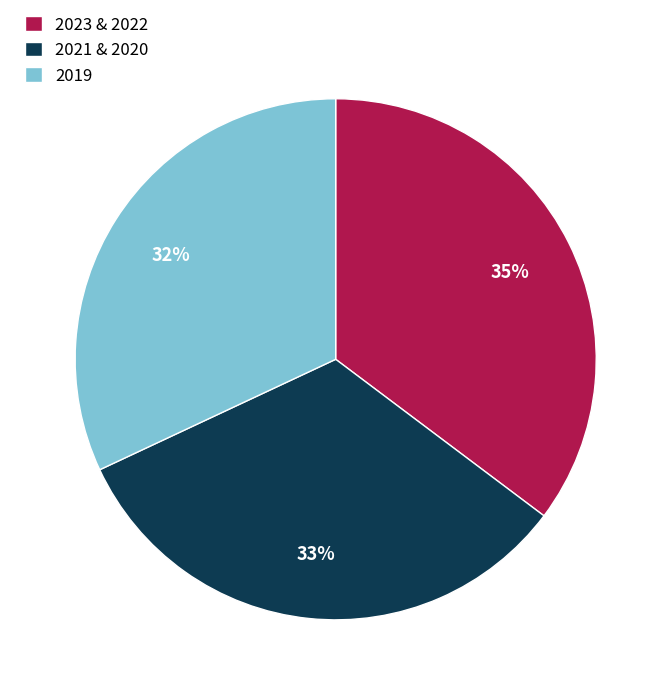

To the nearest percent, what percentage of the pie is 2019?

32%